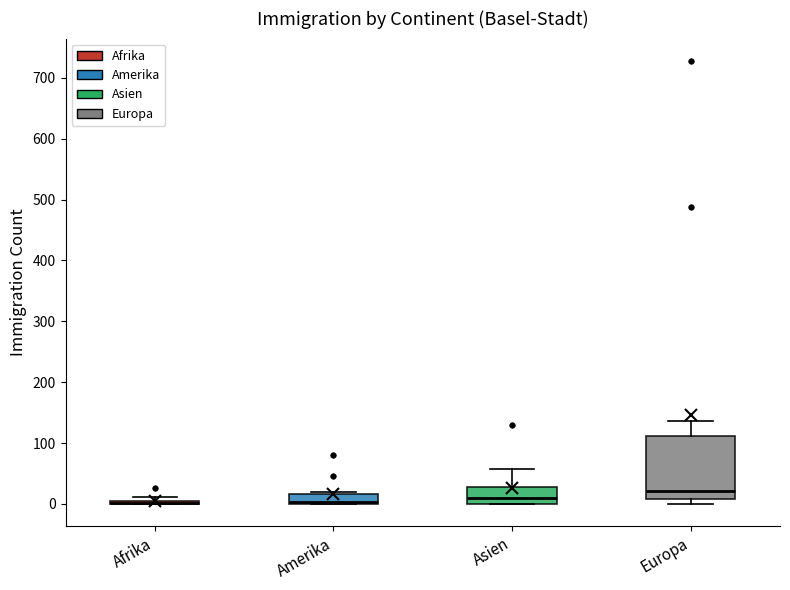

Reading left to right, transcribe this box plot: for each box, give where its median line is, the range the box spans, and where its two whiskers end, as read against the y-axis. The values are not printed on the chart, so give them approximately, as read against the axis.

Afrika: box collapsed to a line at 0, whiskers 0 to 10
Amerika: median 0 (just above the box's lower edge), box 0 to 20, whiskers 0 to 20 (just above the box's upper edge)
Asien: median 10, box 0 to 30, whiskers 0 to 60
Europa: median 20, box 10 to 110, whiskers 0 to 140